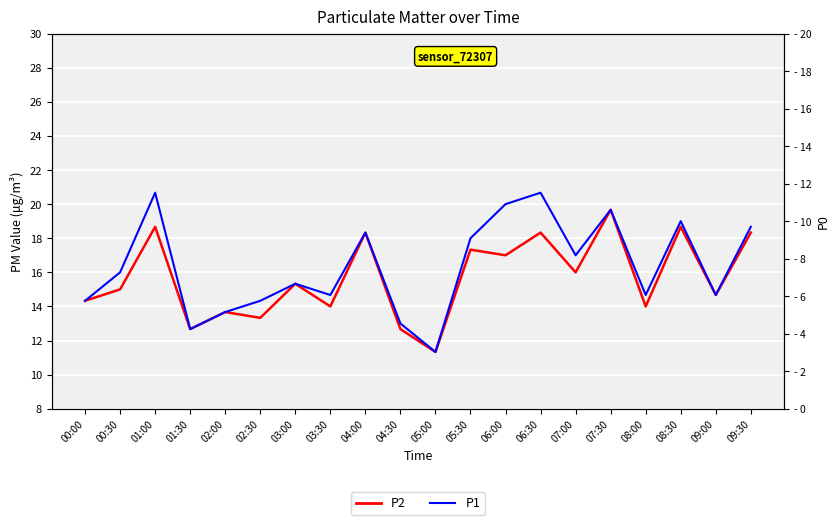

How many distinct data groups are displayed?

3